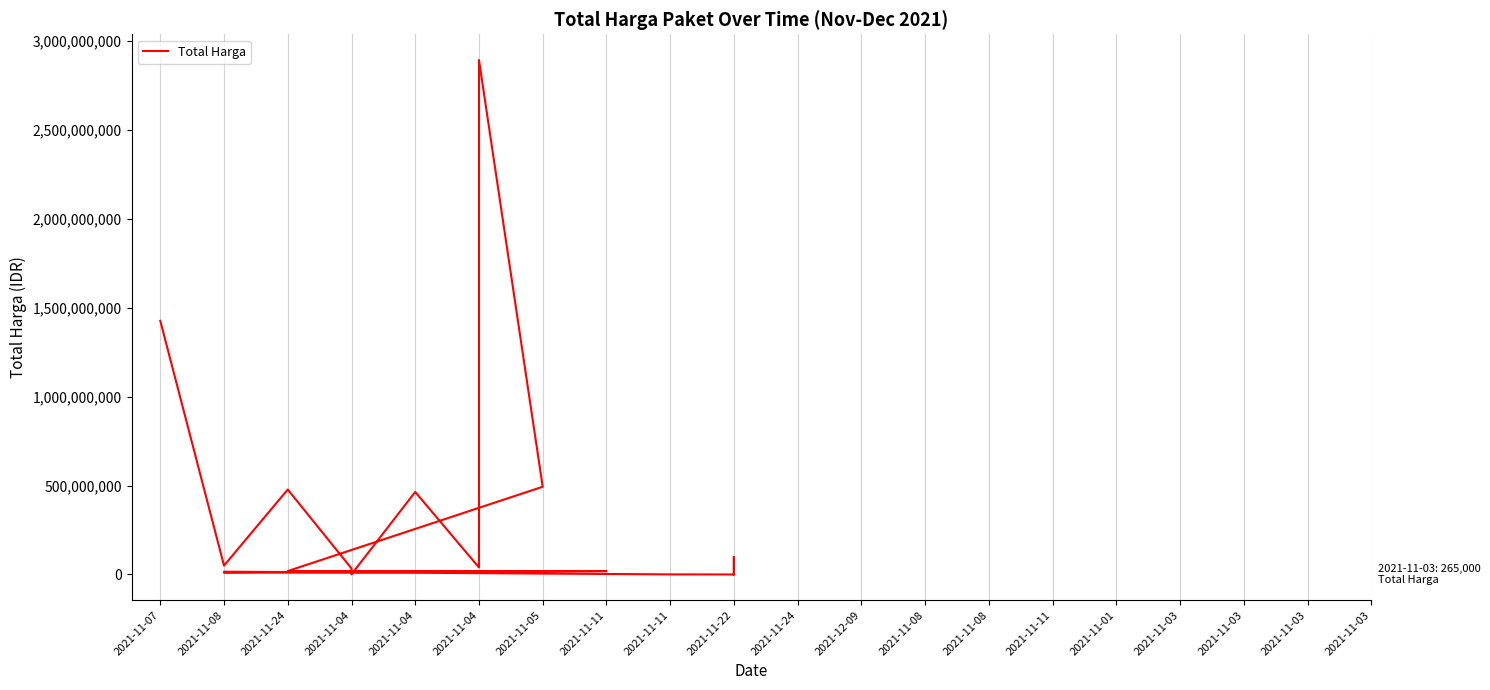

Where is the first local minimum?

2021-11-08